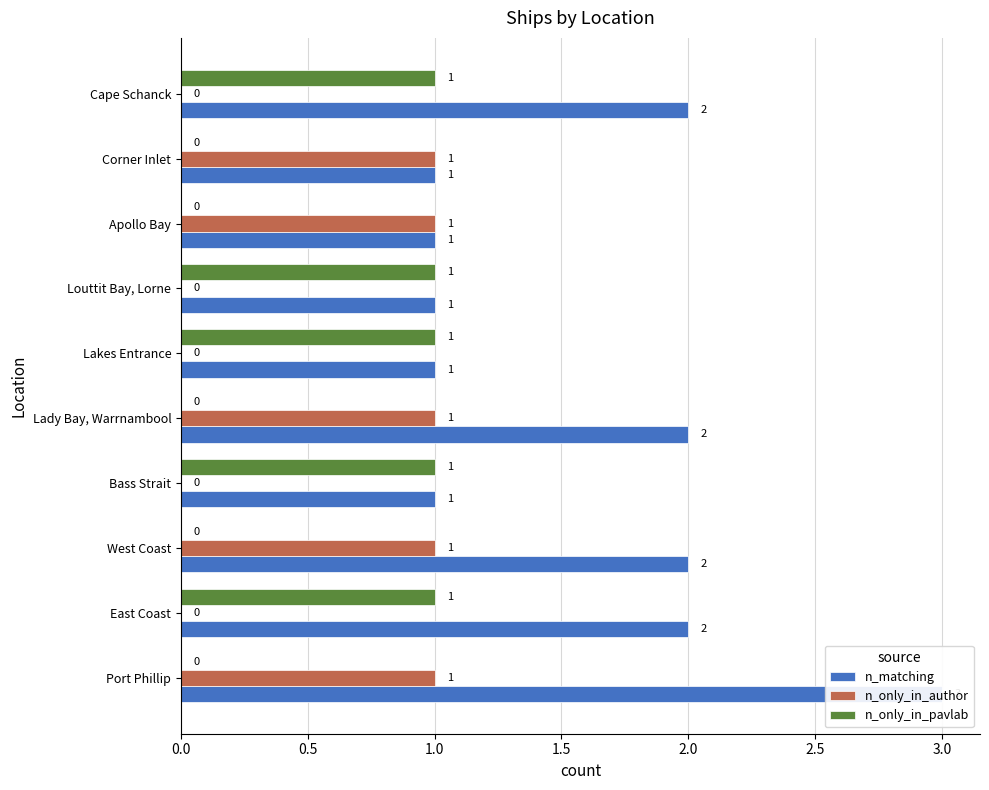

Is it true that n_only_in_pavlab equals 1 at Cape Schanck?

True